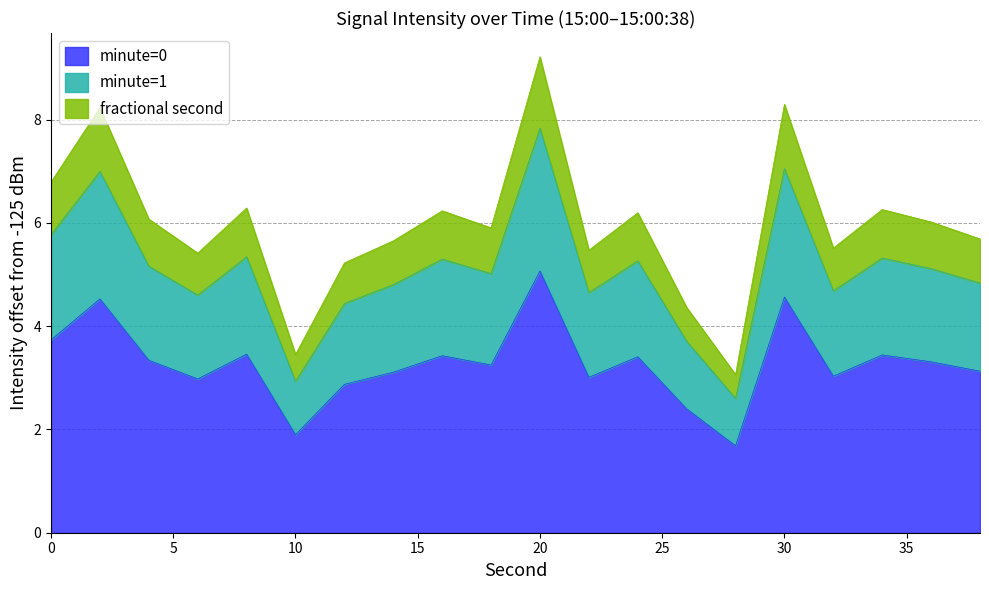

What is the difference between the second highest and minimum values?

5.2